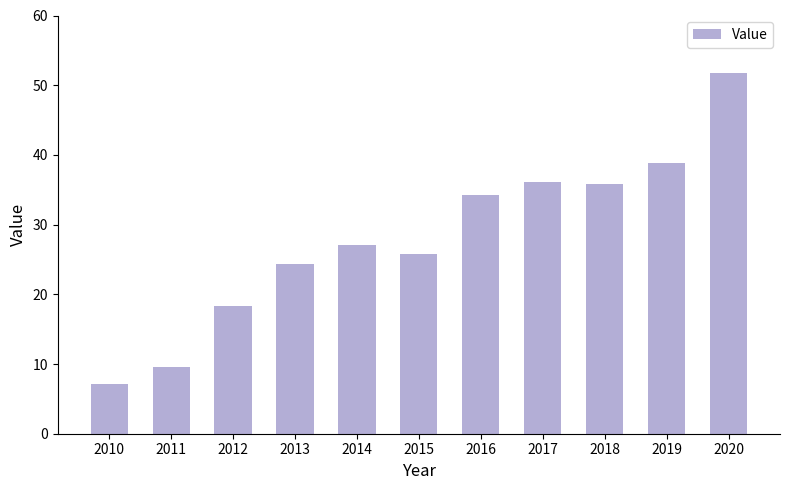

Is it true that the value at 2018 is 35.9?

True